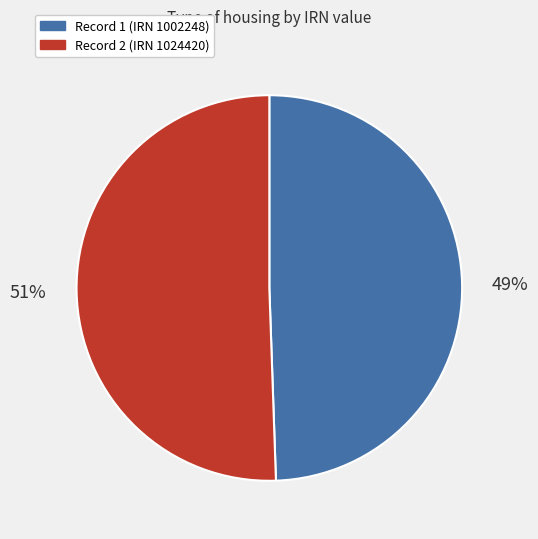

How many segments does this pie chart have?

2